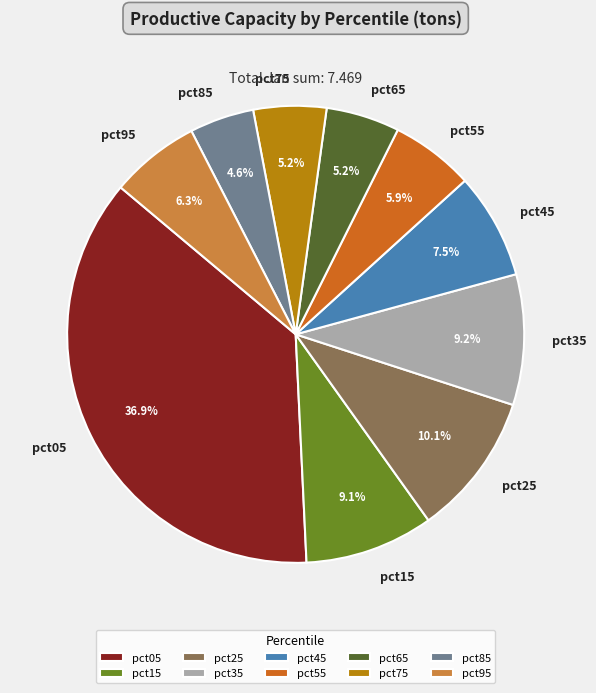

To the nearest percent, what is the combined percentage of pct25 and pct15?

19%